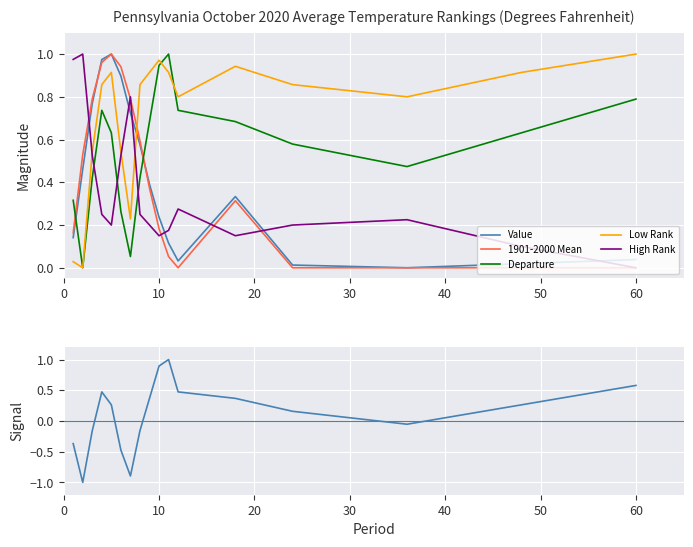

Is it true that 1901-2000 Mean equals 0.0 at 60?

True